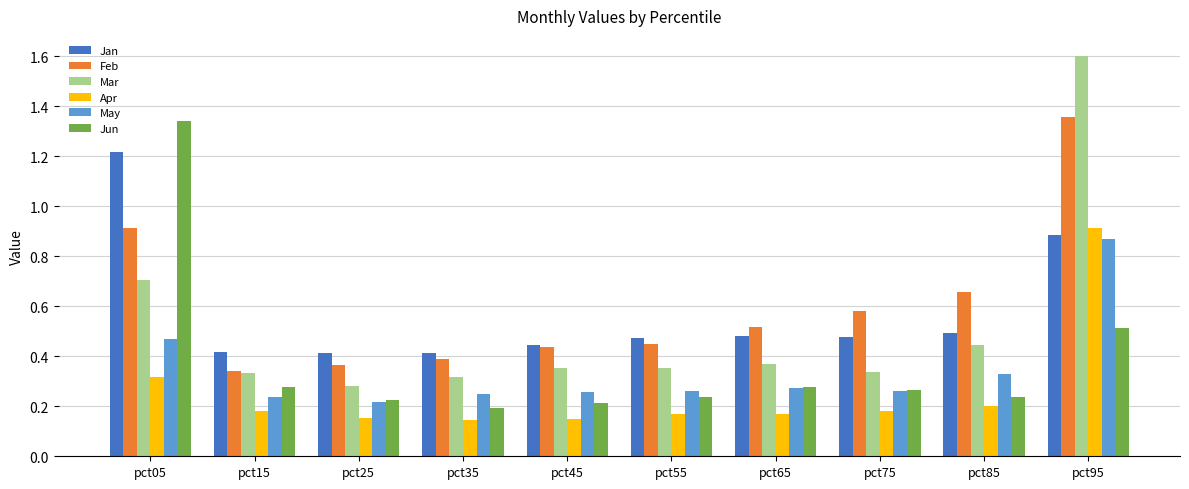

How many bars are there in each group?

6